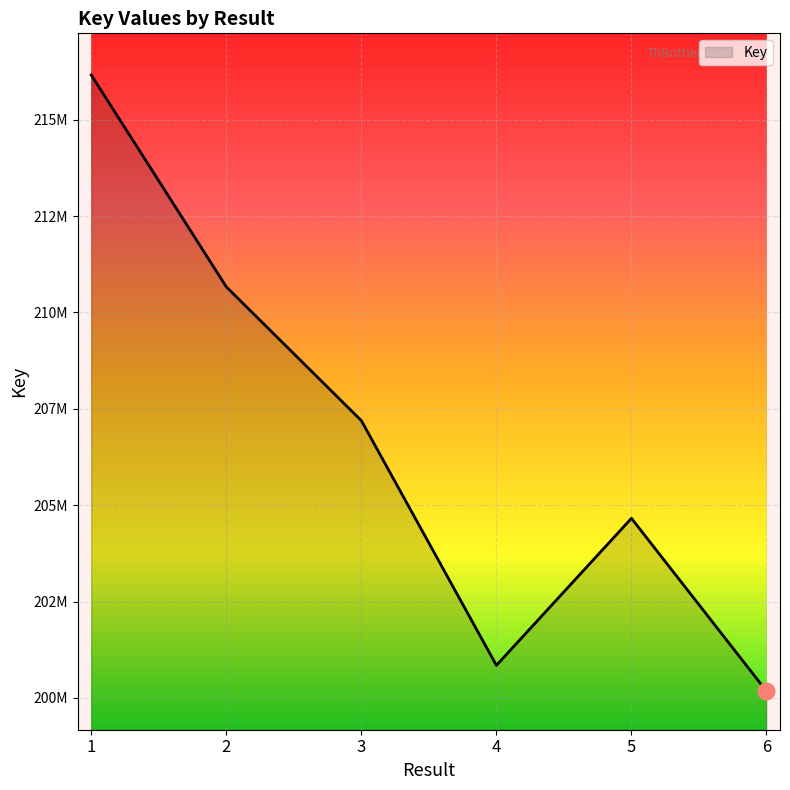

List the labels in order of value, smallest first.

6, 4, 5, 3, 2, 1